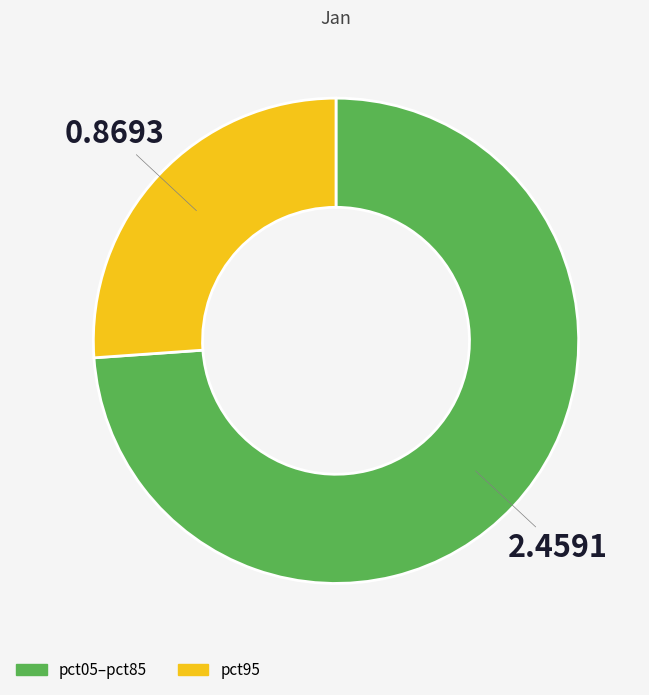

Is there any slice that represents more than half of the pie?

Yes